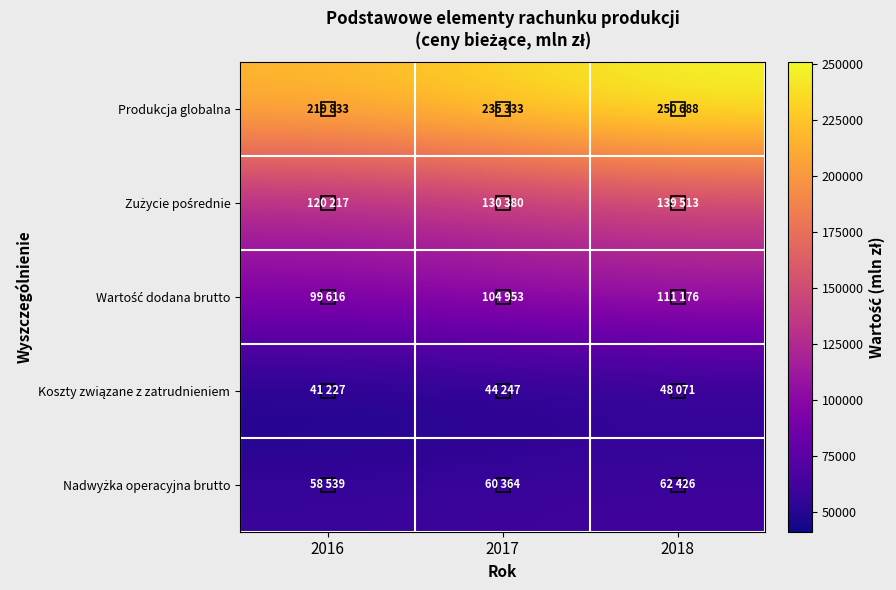

Which series has the largest total across all categories?

Produkcja globalna